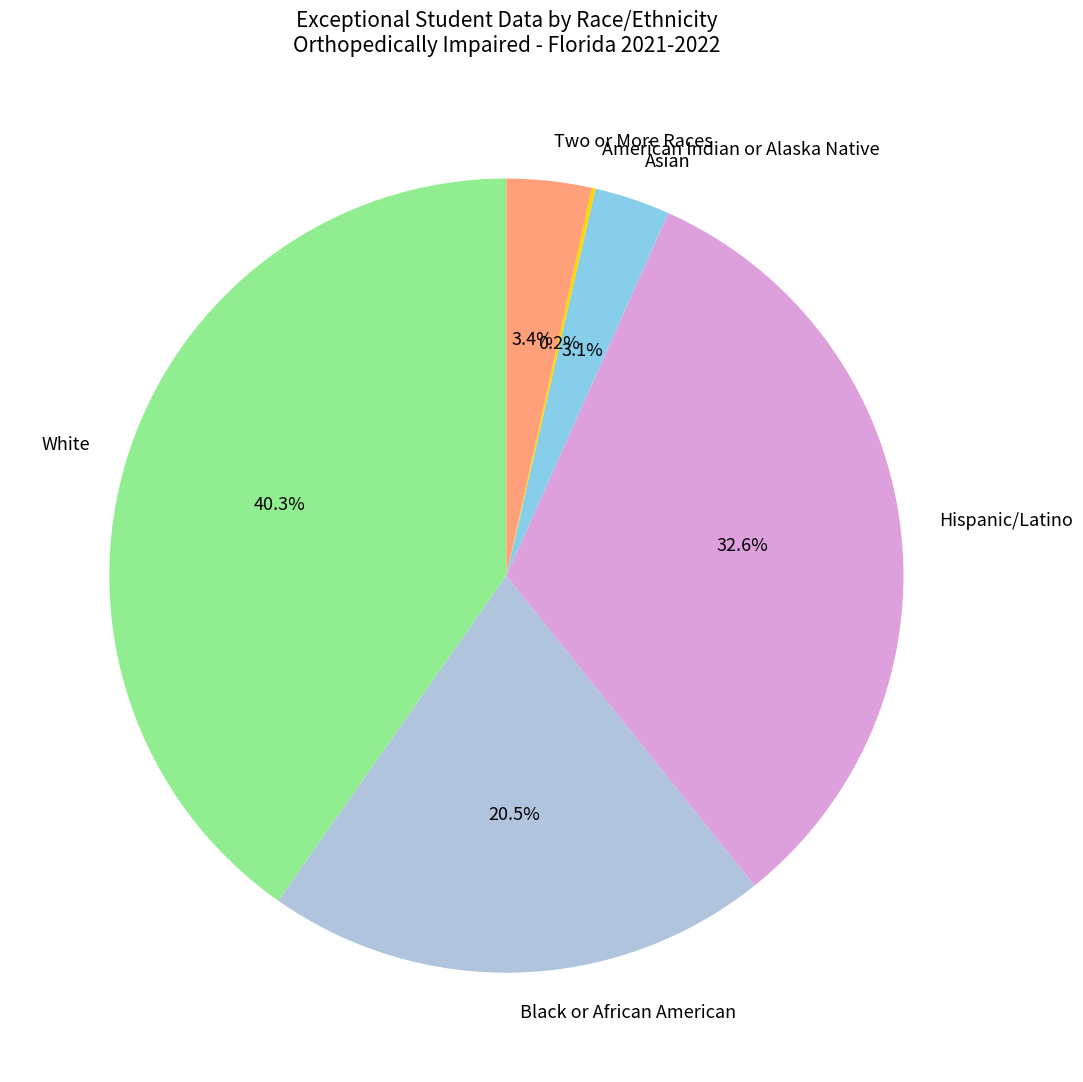

What is the ratio of the value at Asian to the value at Two or More Races?

0.9